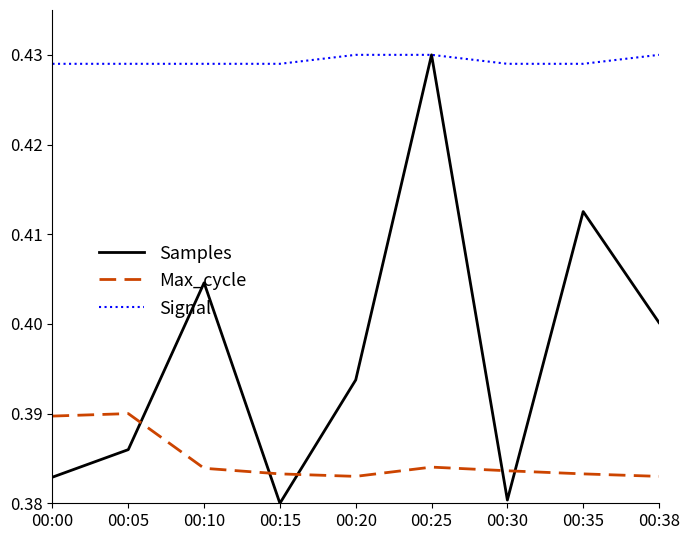

True or false: Signal and Max_cycle intersect in this chart.

False